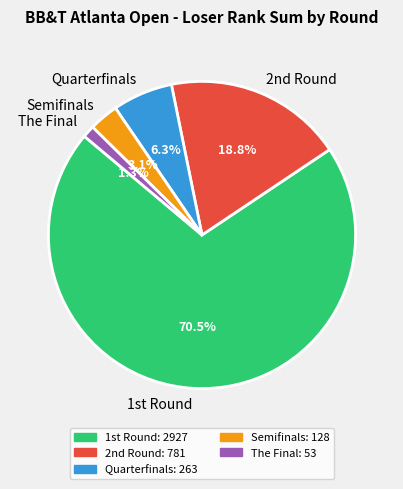

Does Quarterfinals account for over 50% of the chart?

No